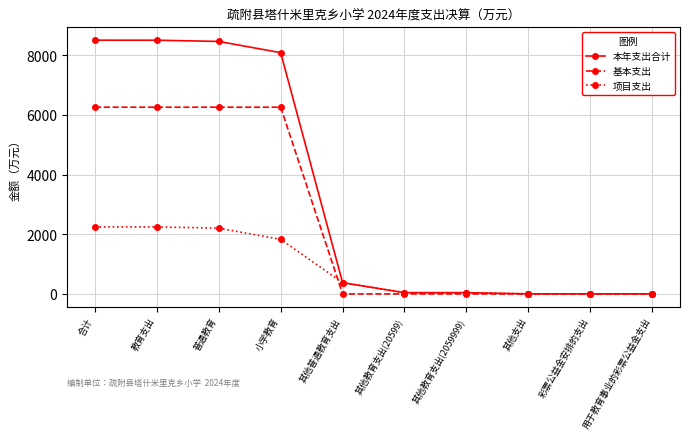

True or false: 基本支出 has a value of 6258.6 at 教育支出.

True